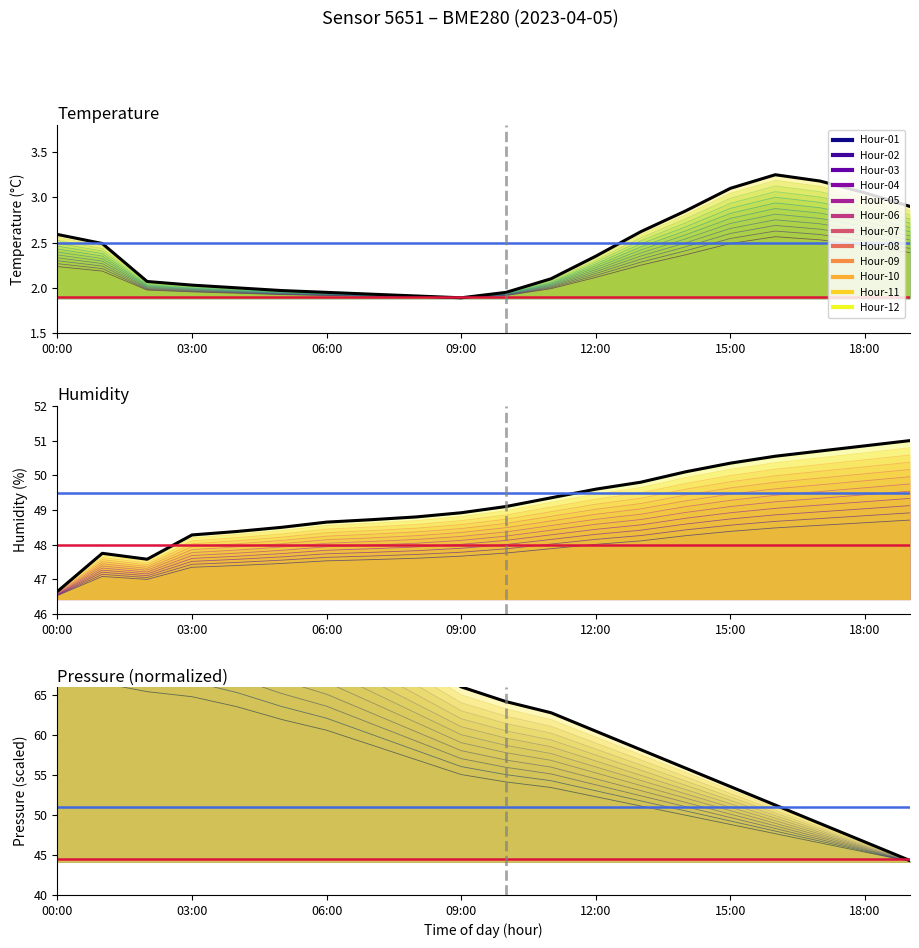

At which category does temperature reach its first local valley?

09:00